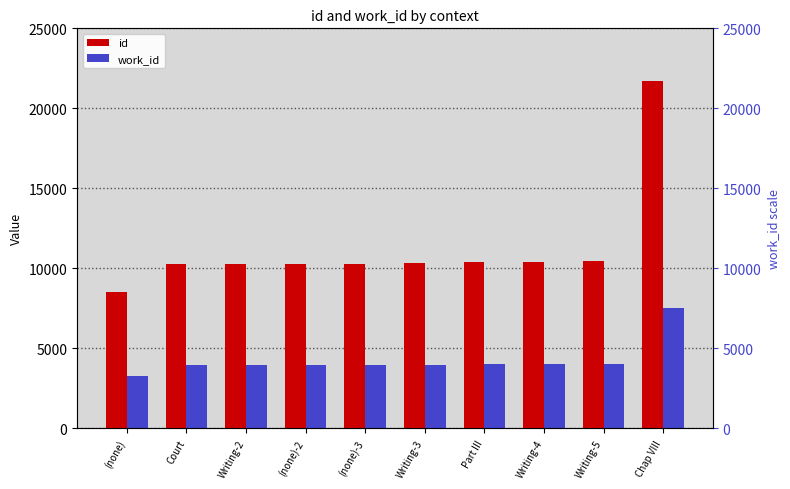

What is the difference between the second highest and second lowest values in the id series?

202